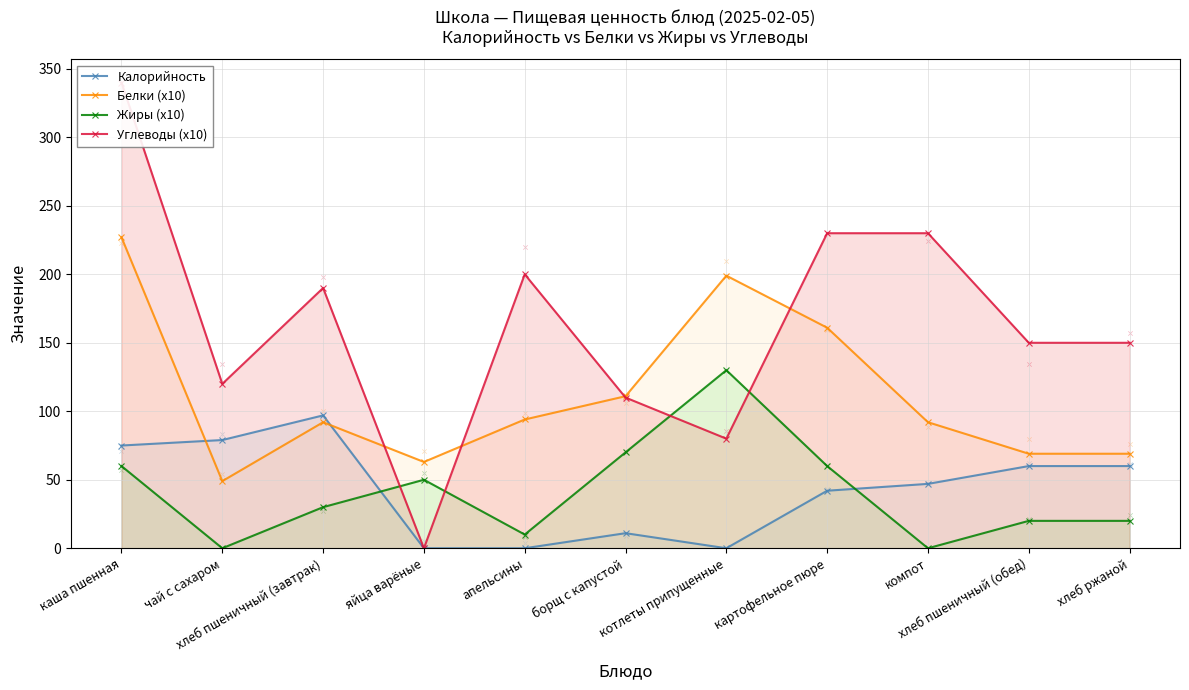

Which series reaches the maximum Y coordinate?

Углеводы (x10)